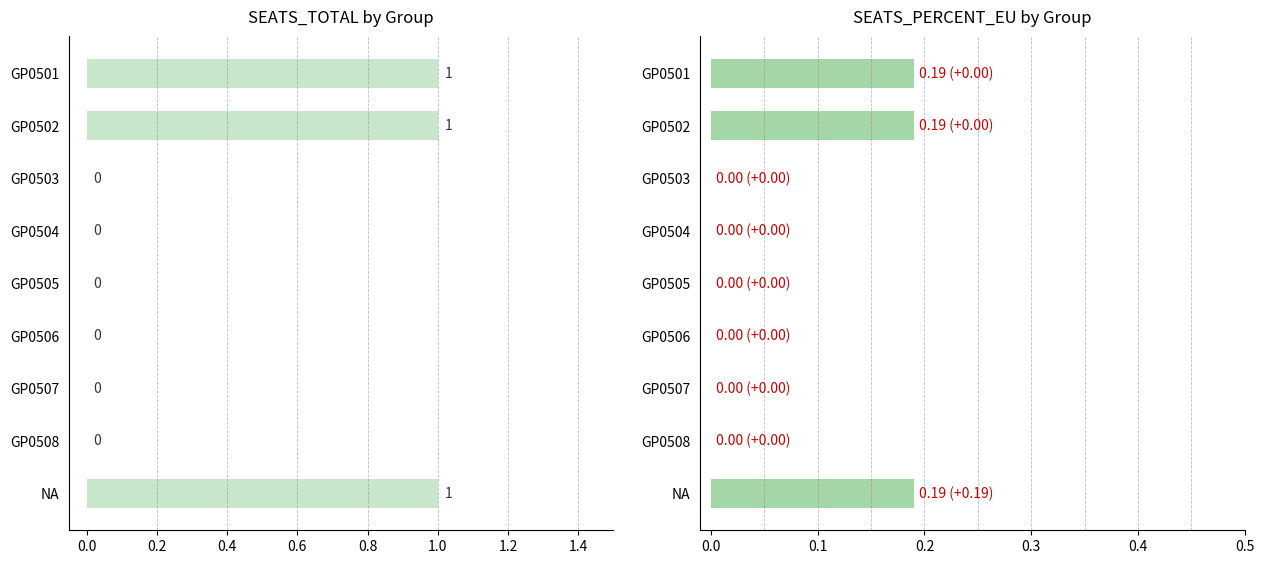

What position from the right is NA?

1